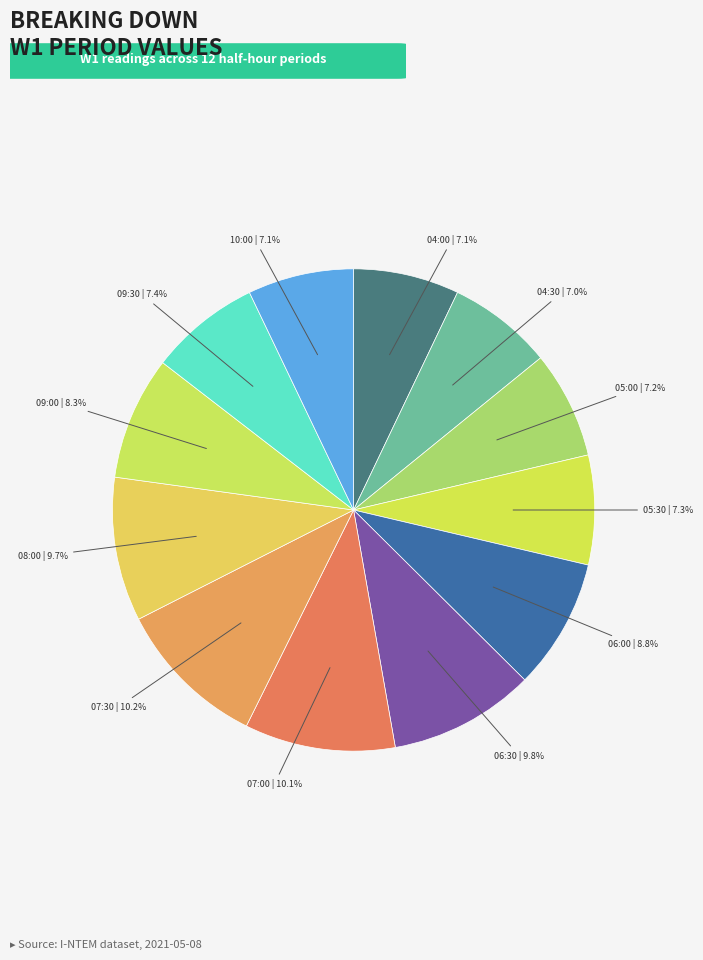

How many segments does this pie chart have?

12